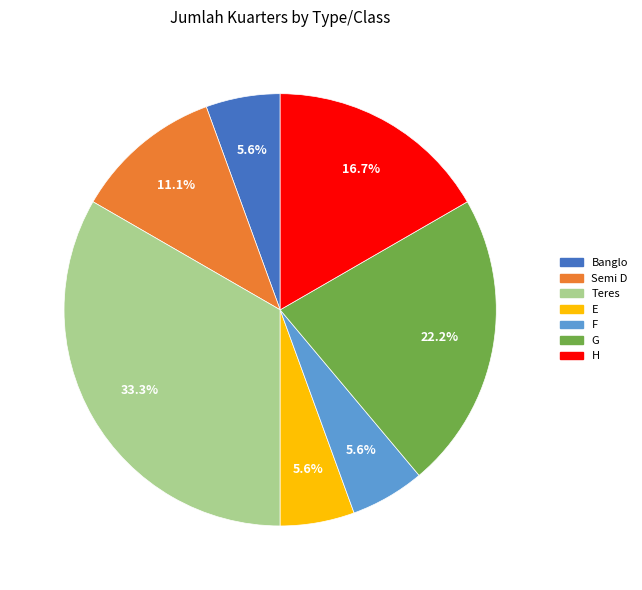

To the nearest percent, what percentage of the pie is Teres?

33%